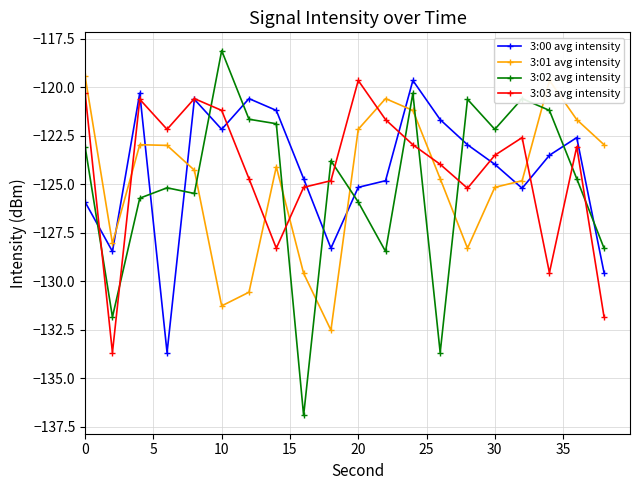

How many times do 3:03 avg intensity and 3:01 avg intensity cross each other?

6